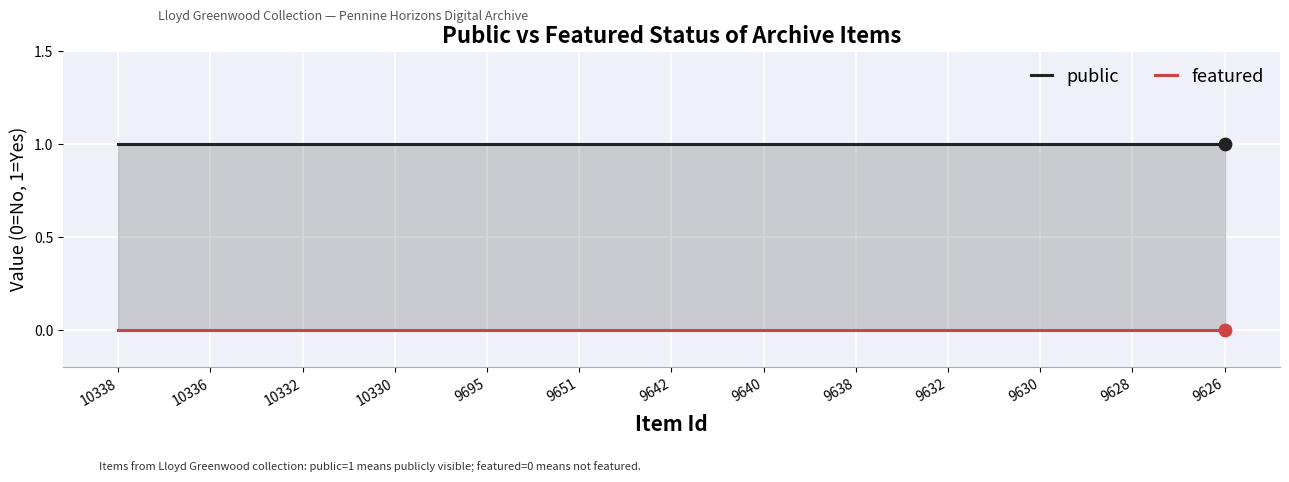

Which series has the widest spread of Y values?

public